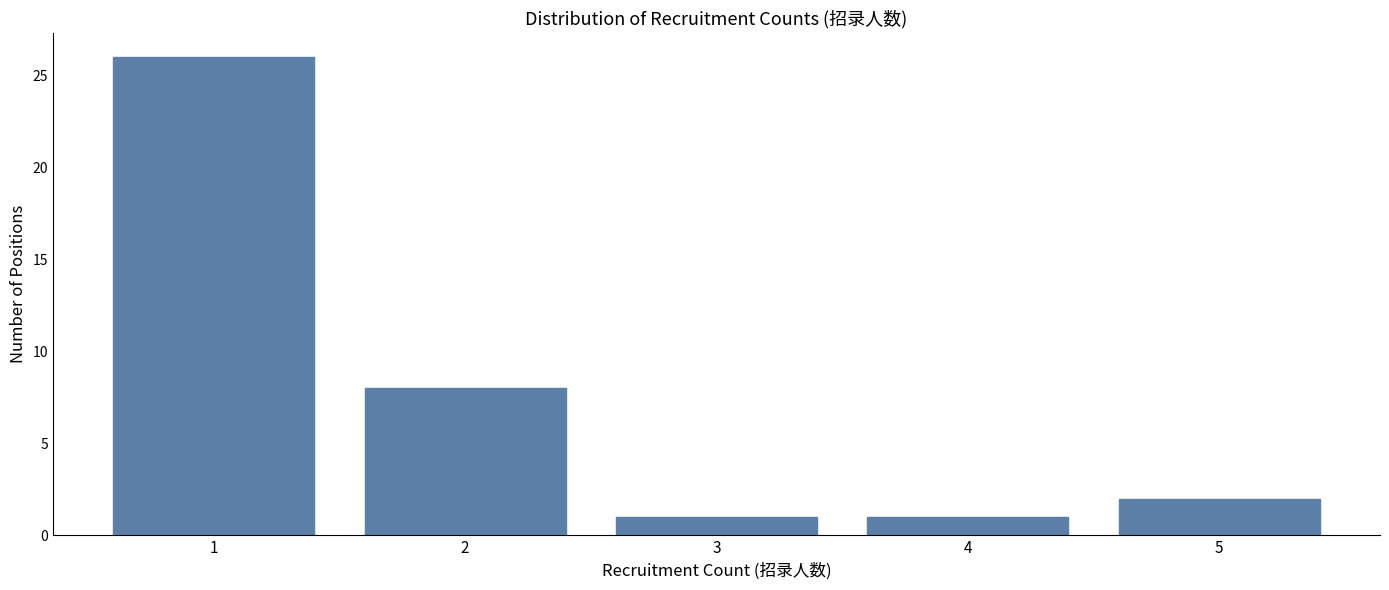

Reading right to left, list all the values displayed in this chart.

5=2	4=1	3=1	2=8	1=26